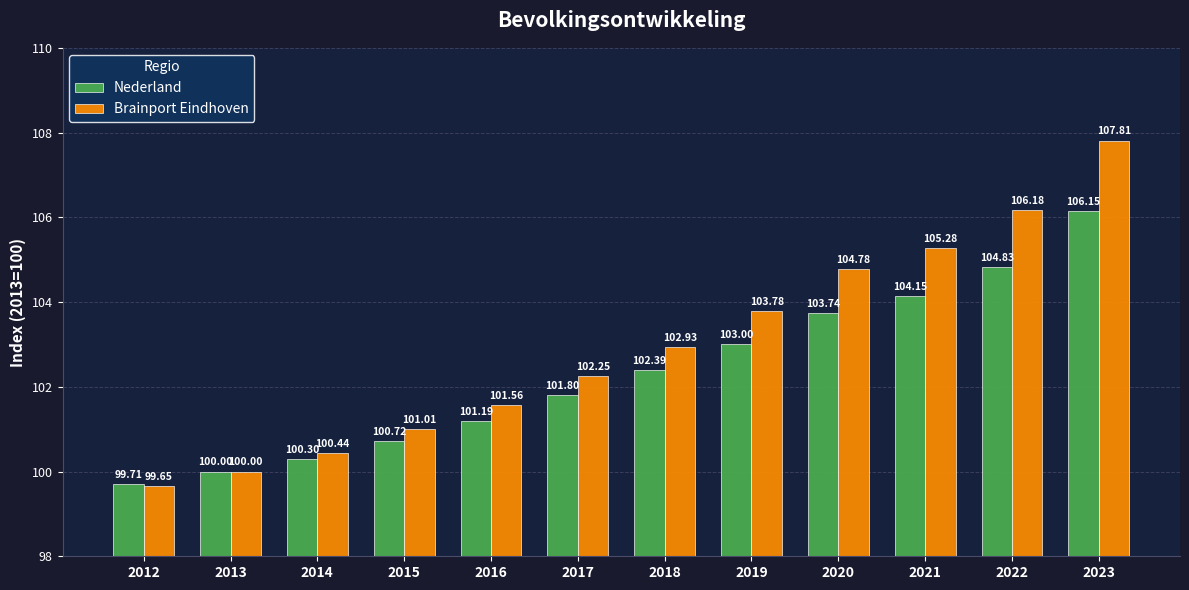

What are all the series names shown in the legend?

Nederland, Brainport Eindhoven